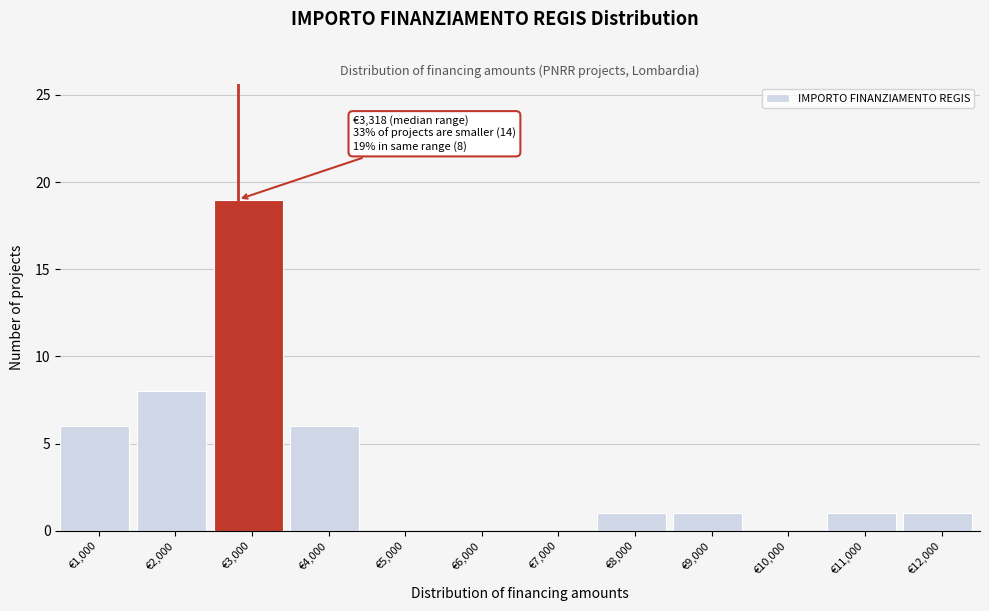

Reading left to right, what are all the values shown in this chart?

€1,000=6	€2,000=8	€3,000=19	€4,000=6	€5,000=0	€6,000=0	€7,000=0	€8,000=1	€9,000=1	€10,000=0	€11,000=1	€12,000=1